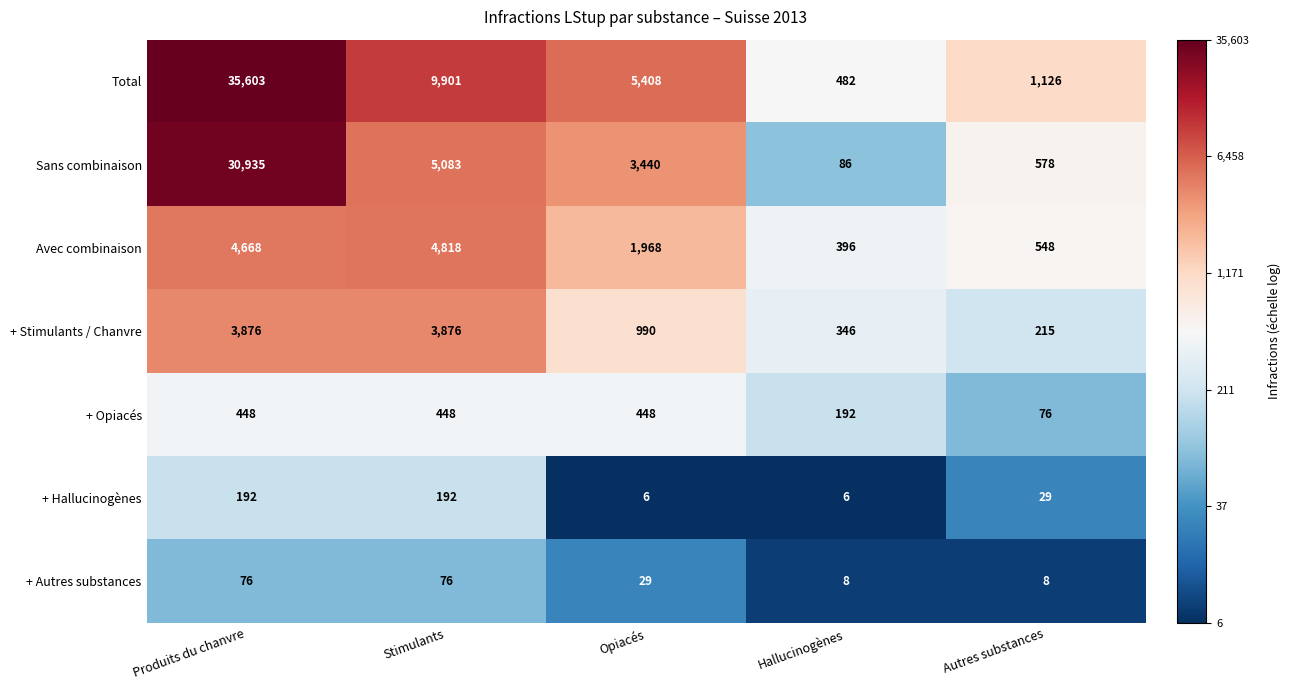

What is the difference between the highest and lowest values at Stimulants?

9825